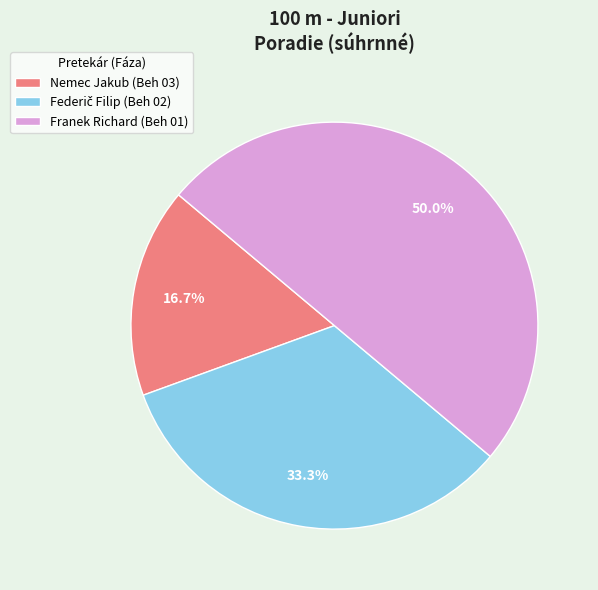

What is the ratio of the value at Franek Richard (Beh 01) to the value at Nemec Jakub (Beh 03)?

3.0